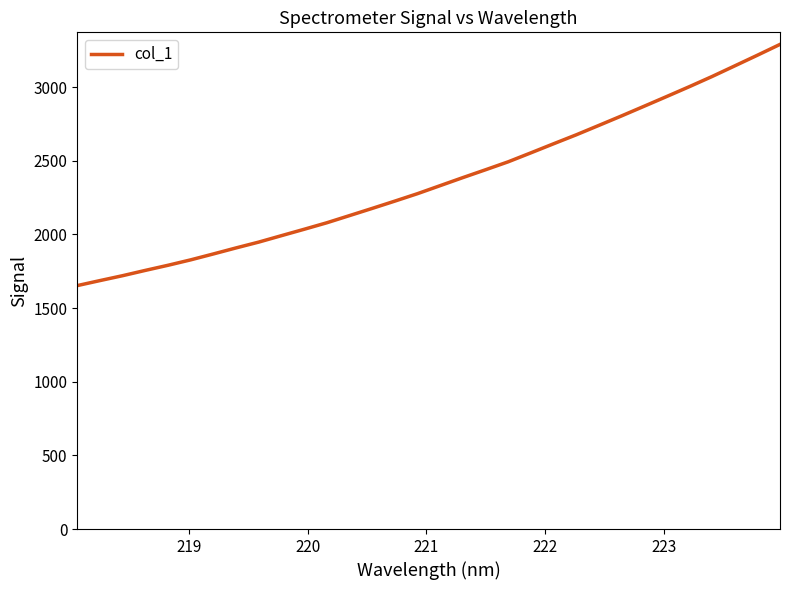

What is the difference between the maximum and minimum values?

1637.7